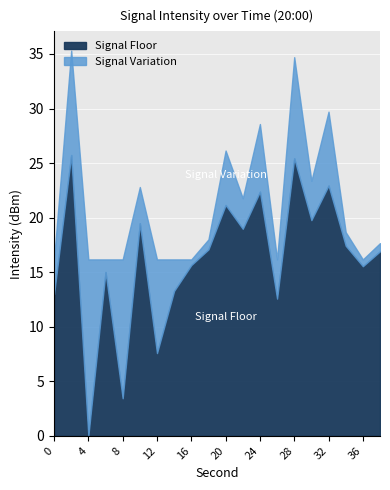

What is the total value across all series at 28?

34.7